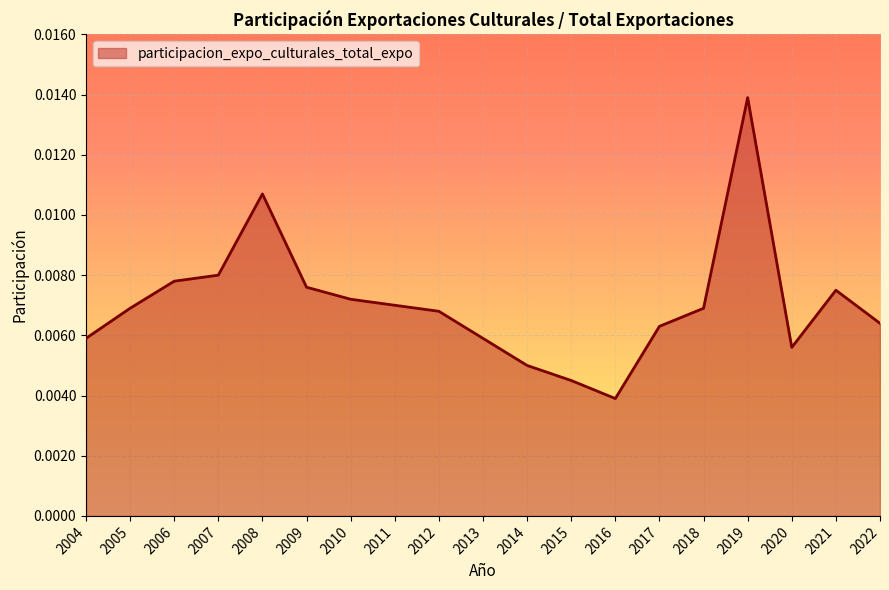

How many lines are shown in the chart?

1